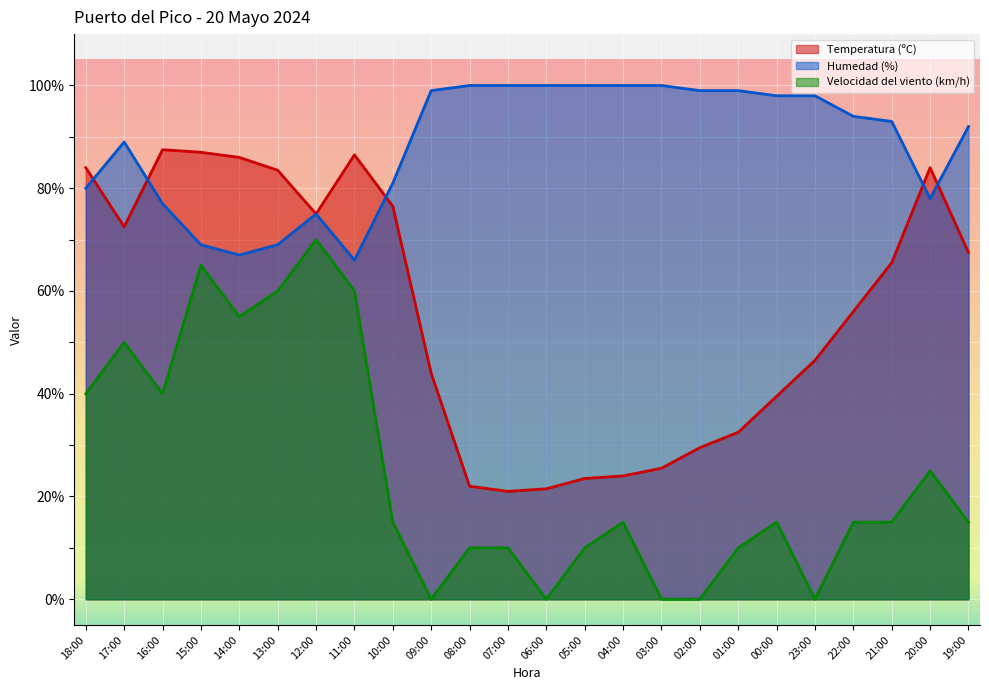

How many values in the Velocidad del viento (km/h) series exceed 15?

9